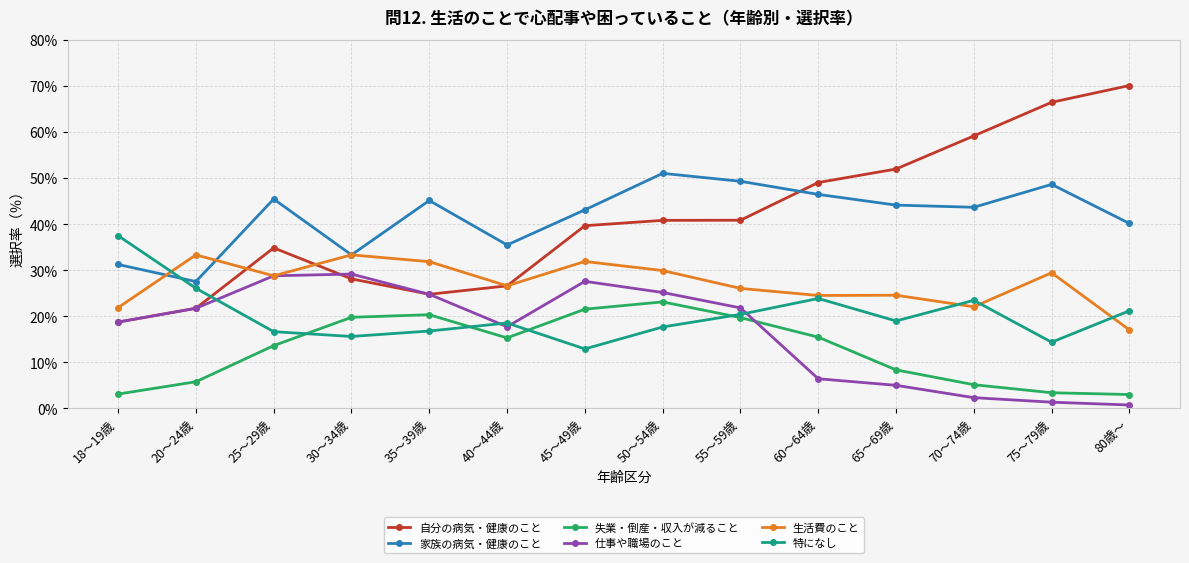

What position from the right is 65～69歳?

4